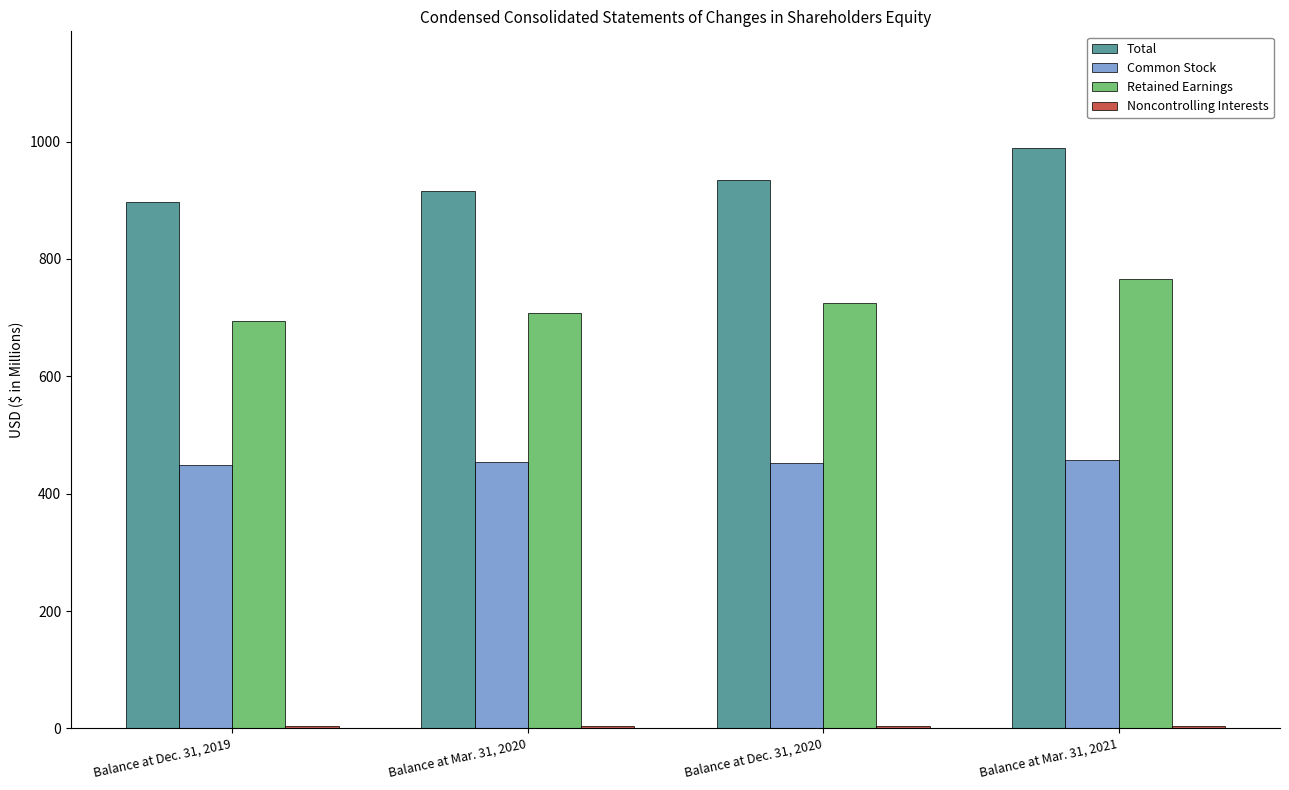

At how many categories does at least one series exceed 266?

4